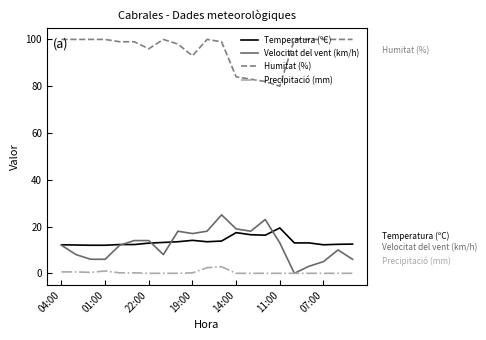

What is the difference between the second highest and minimum values in the Humitat (%) series?

20.0